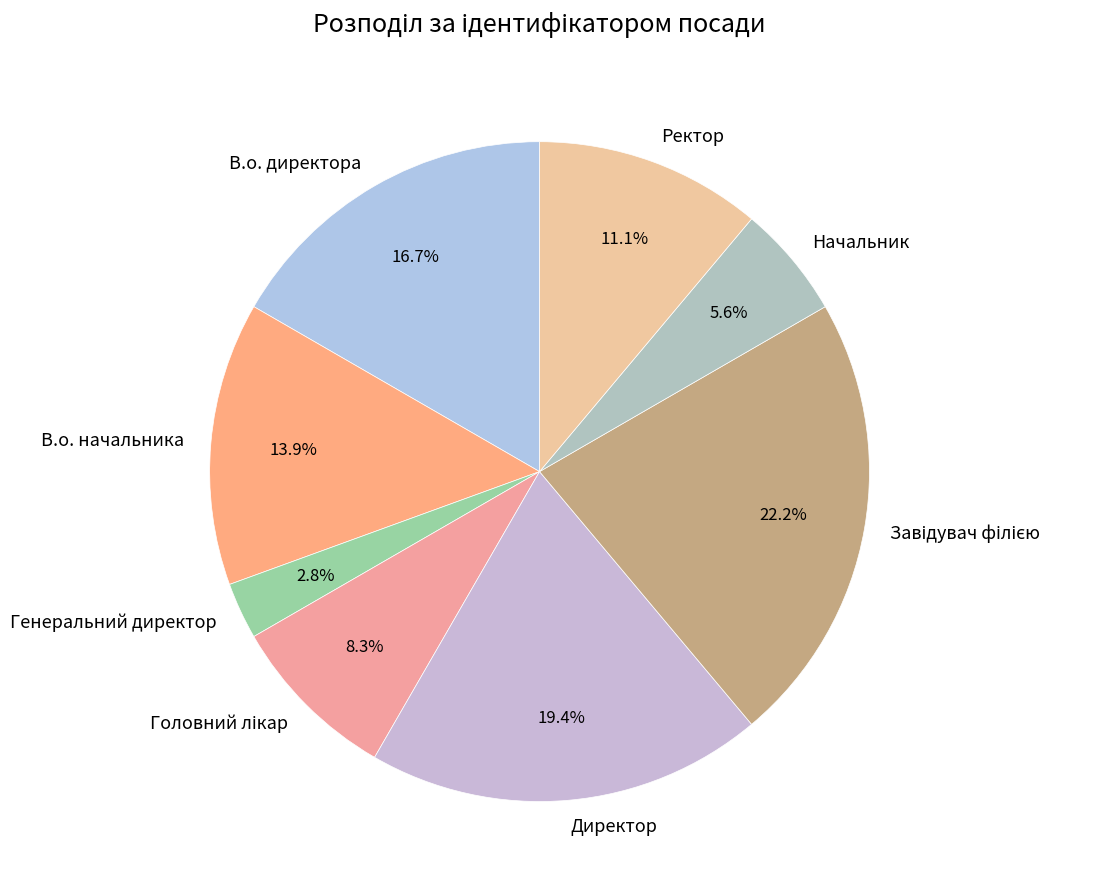

Does any single category account for the majority?

No